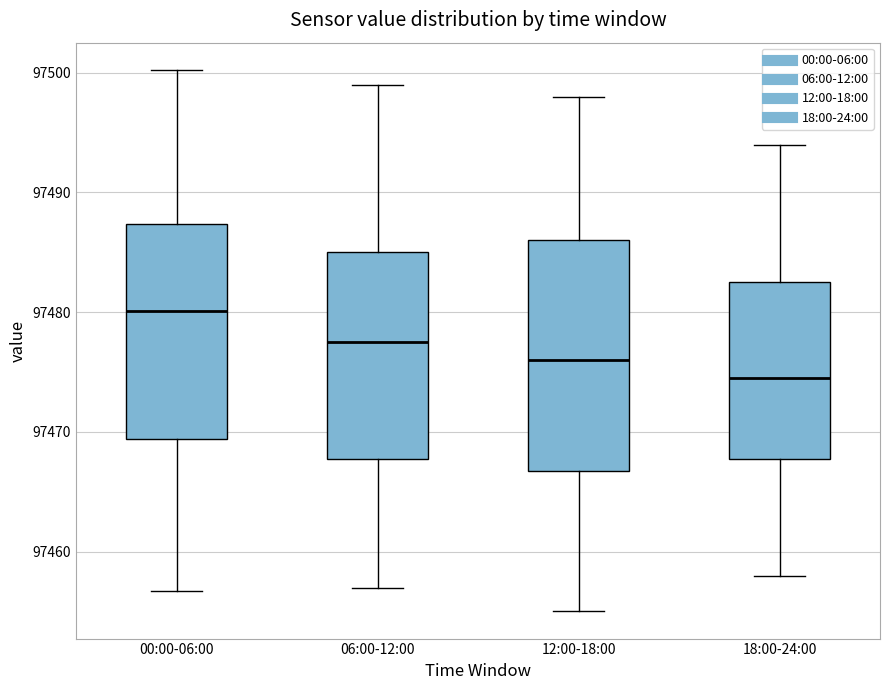

Reading left to right, transcribe this box plot: for each box, give where its median line is, the range the box spans, and where its two whiskers end, as read against the y-axis. The values are not printed on the chart, so give them approximately, as read against the axis.

00:00-06:00: median 97480, box 97469 to 97487, whiskers 97457 to 97500
06:00-12:00: median 97478, box 97468 to 97485, whiskers 97457 to 97499
12:00-18:00: median 97476, box 97467 to 97486, whiskers 97455 to 97498
18:00-24:00: median 97475, box 97468 to 97483, whiskers 97458 to 97494